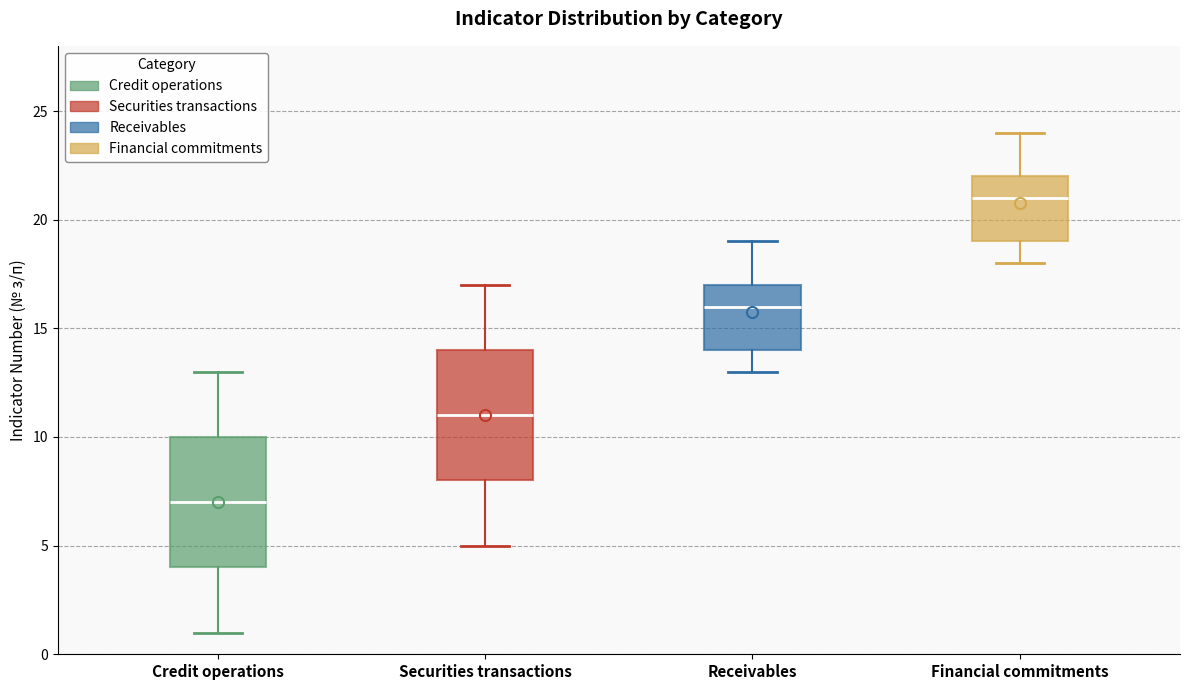

Where does the upper whisker of the box for Credit operations end on the y-axis? The values are not printed on the chart, so give them approximately, as read against the axis.

13